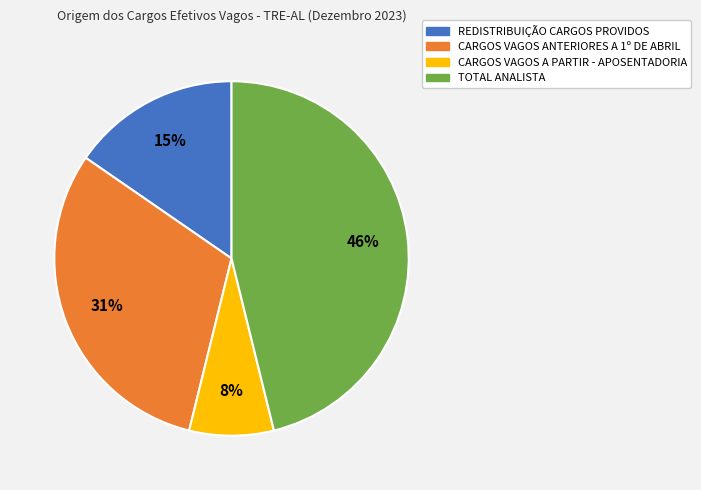

Count the number of slices in the pie.

4